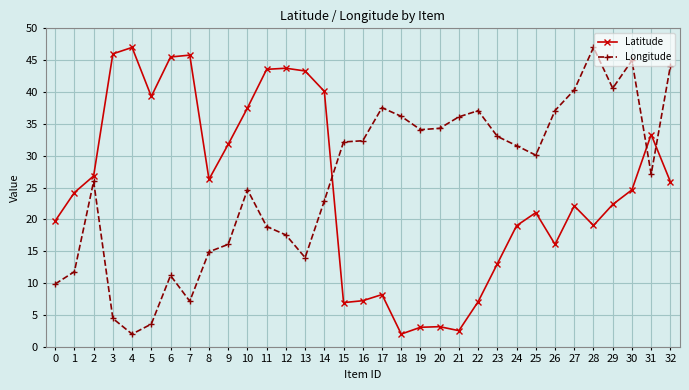

Where does the Latitude series first go above 24?

1